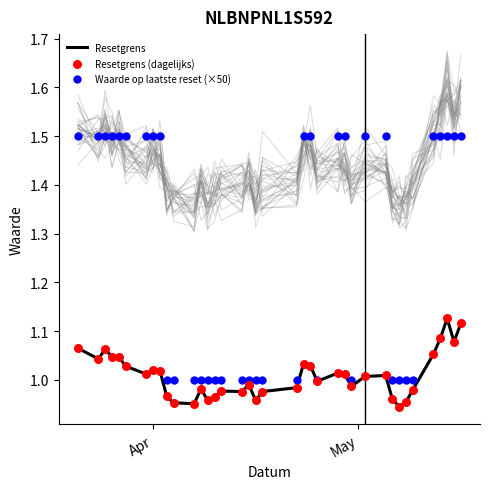

What are all the series names shown in the legend?

Resetgrens, Waarde op laatste reset (×50), Resetgrens (dagelijks)